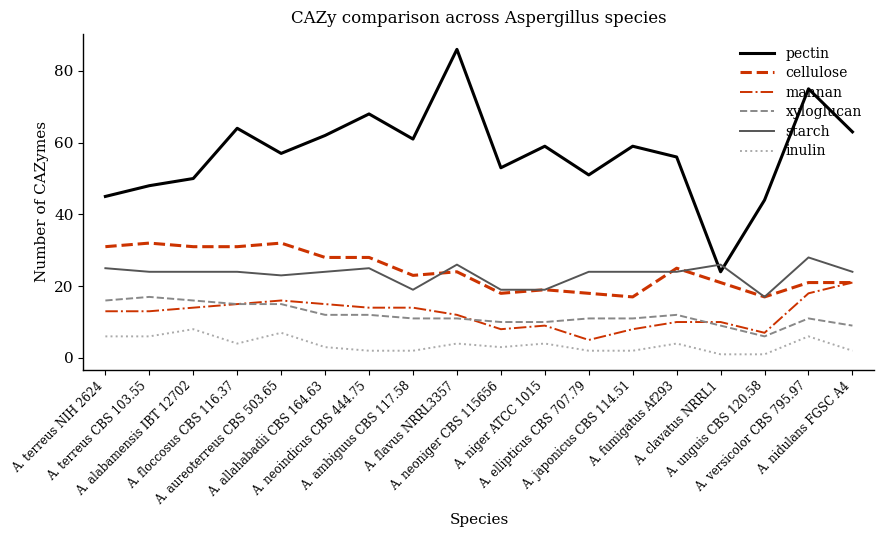

Which series has the largest total across all categories?

pectin